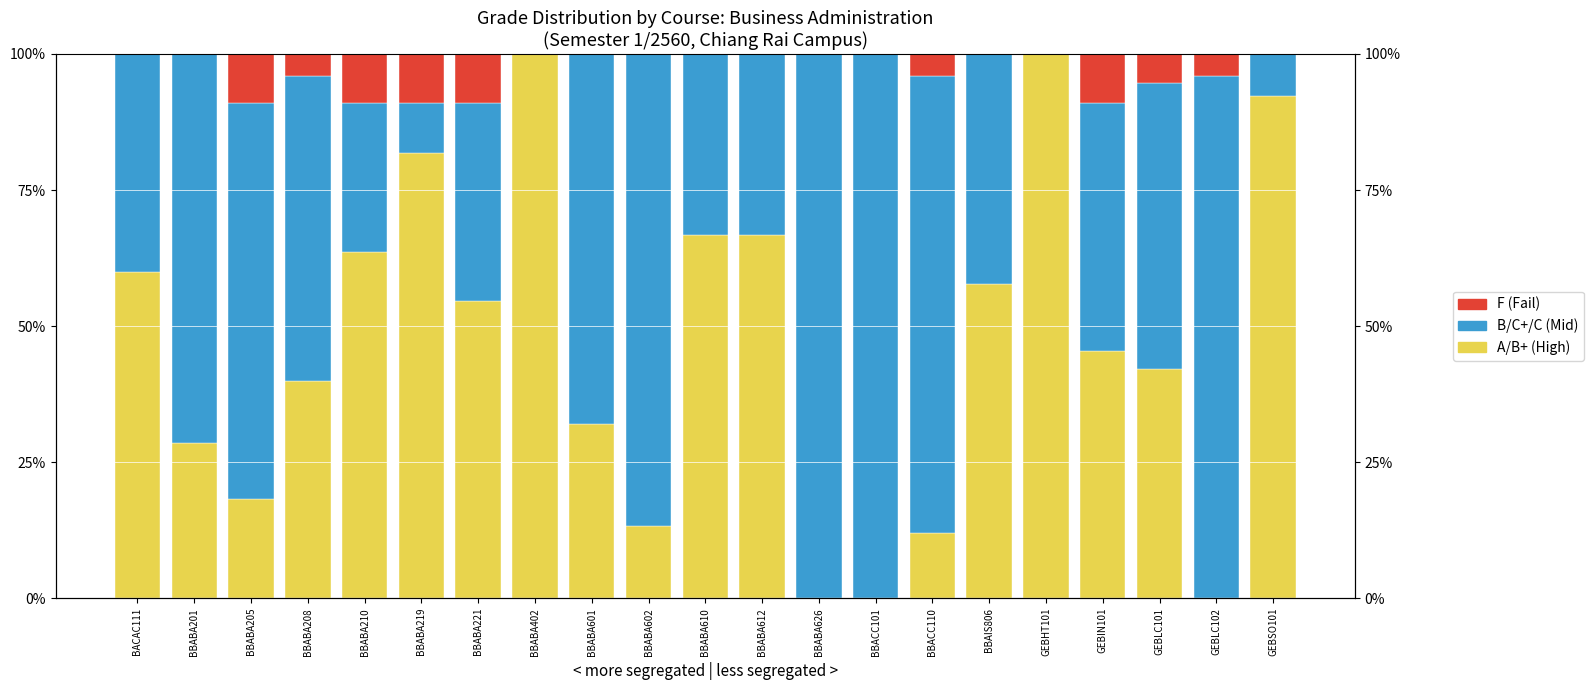

Which has a higher value, BBABA201 or GEBLC101?

GEBLC101